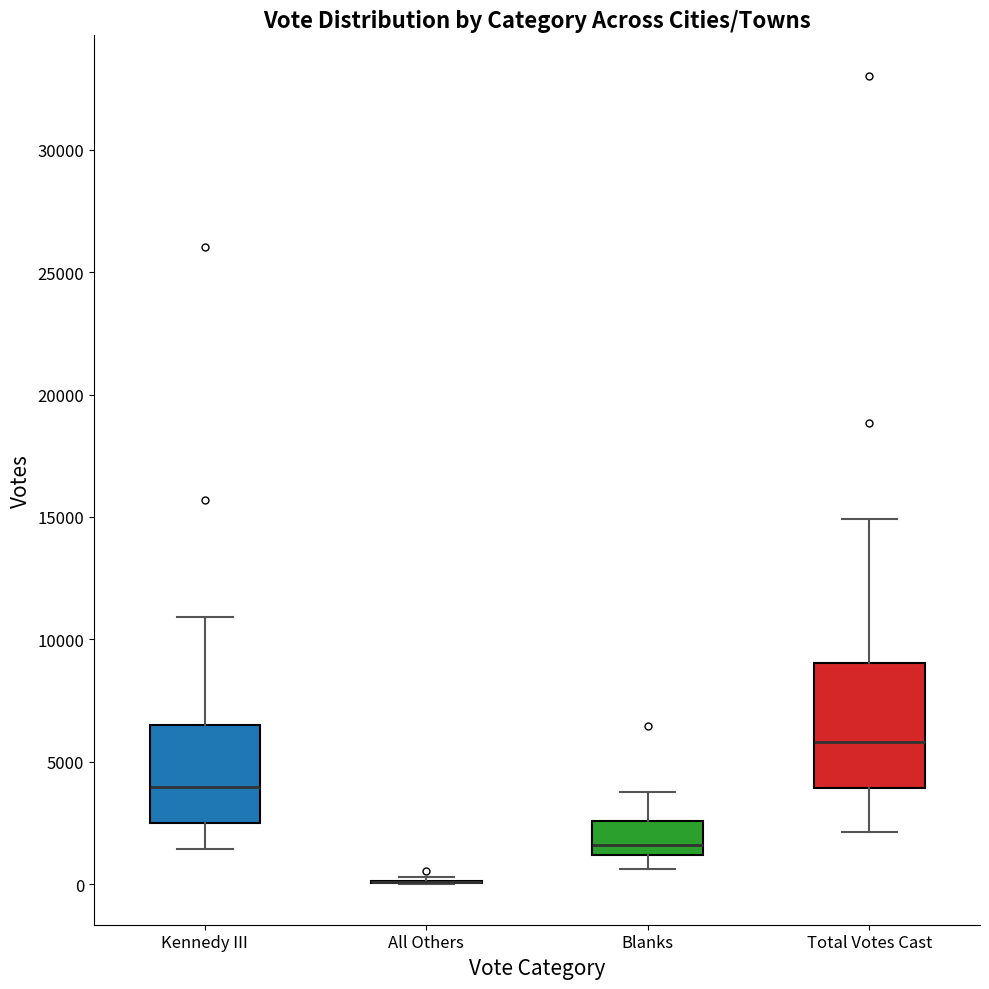

Where does the median line of the box for Total Votes Cast sit on the y-axis? The values are not printed on the chart, so give them approximately, as read against the axis.

6000